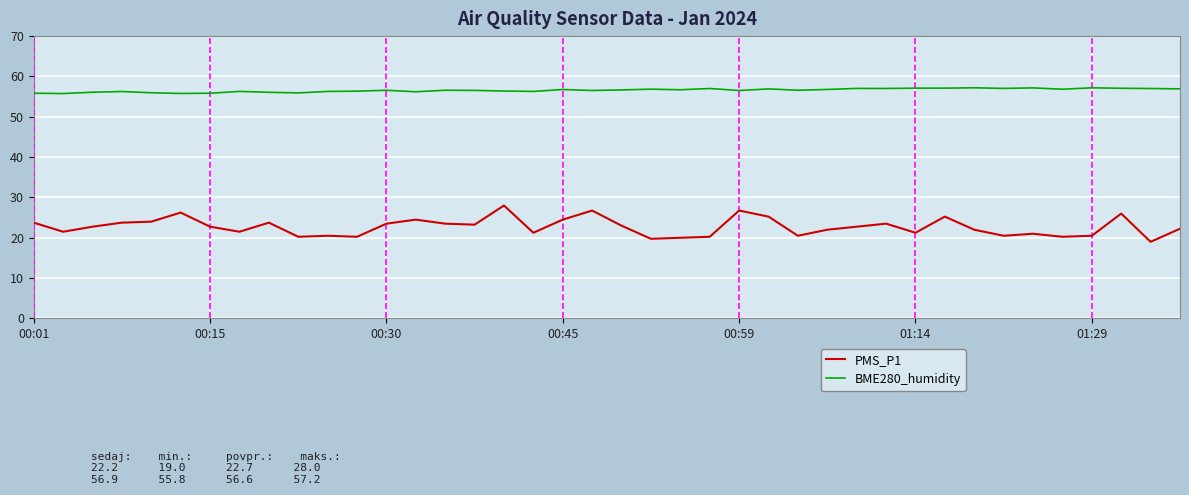

Which series has the largest total across all categories?

BME280_humidity